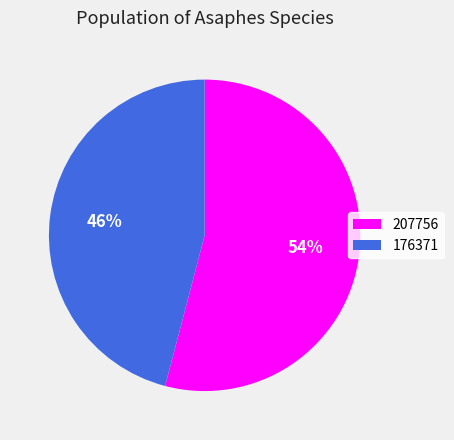

Is the sum of 207756 and 176371 greater than half?

Yes